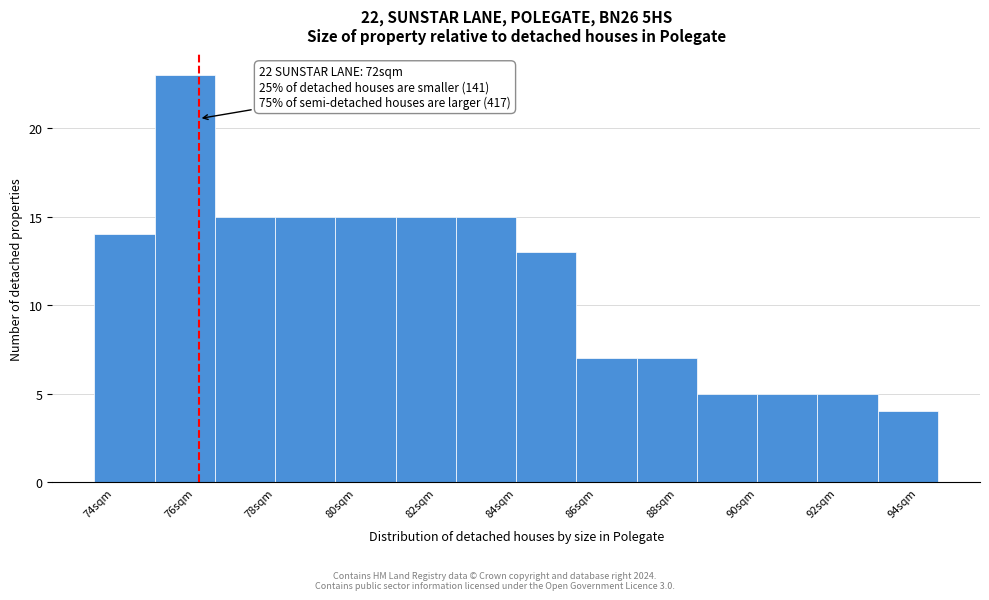

Which range on the x-axis has the tallest bar?

75.0 to 76.5